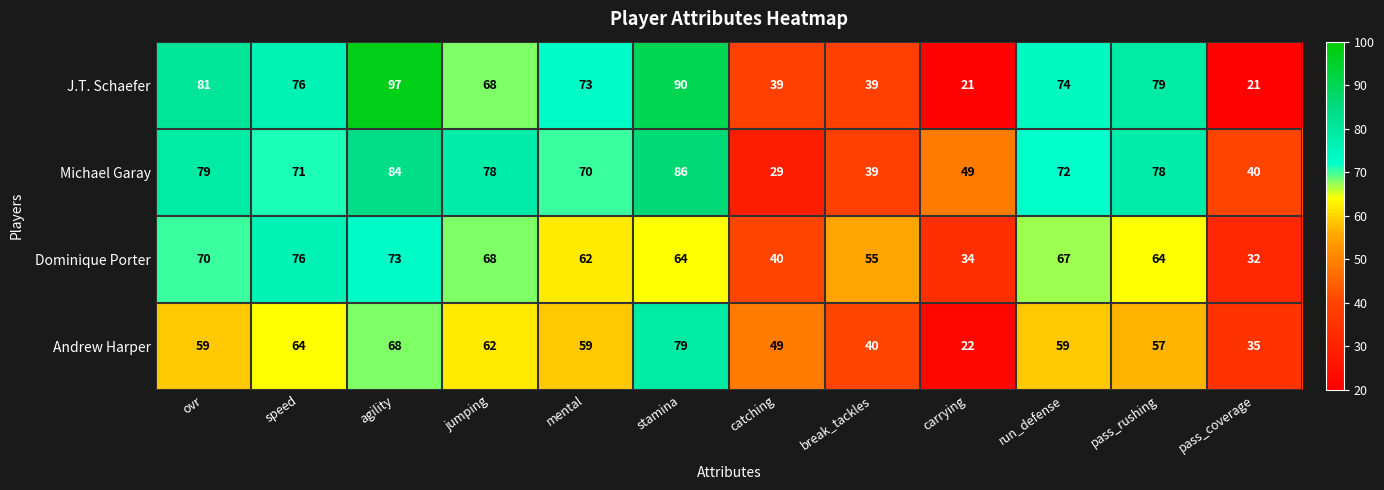

At which category does the chart reach its peak across all series?

agility